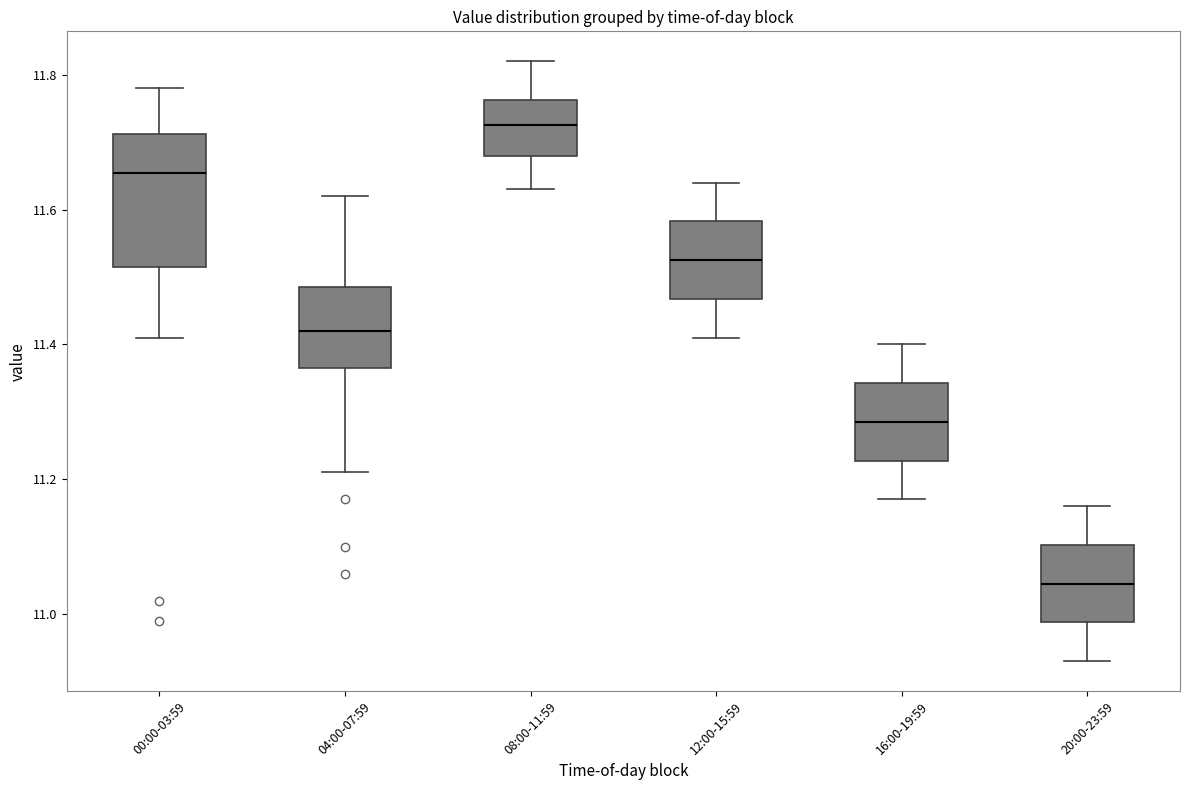

Where is the lower edge of the box for 12:00-15:59 on the y-axis? The values are not printed on the chart, so give them approximately, as read against the axis.

11.46